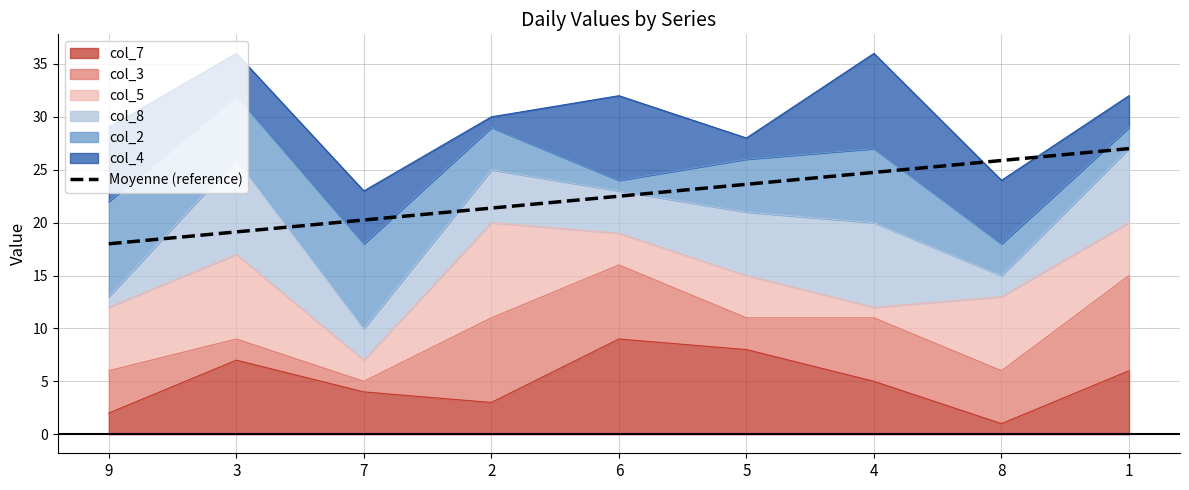

At which label is the value closest to 22?

6